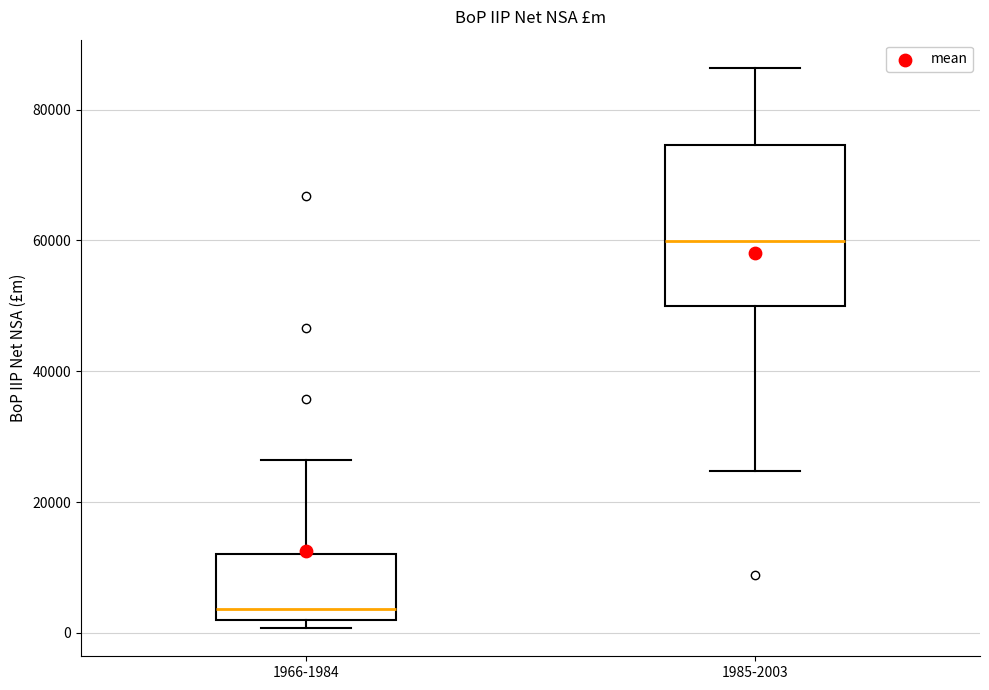

Which box is the tallest, from its lower edge to its upper edge?

1985-2003